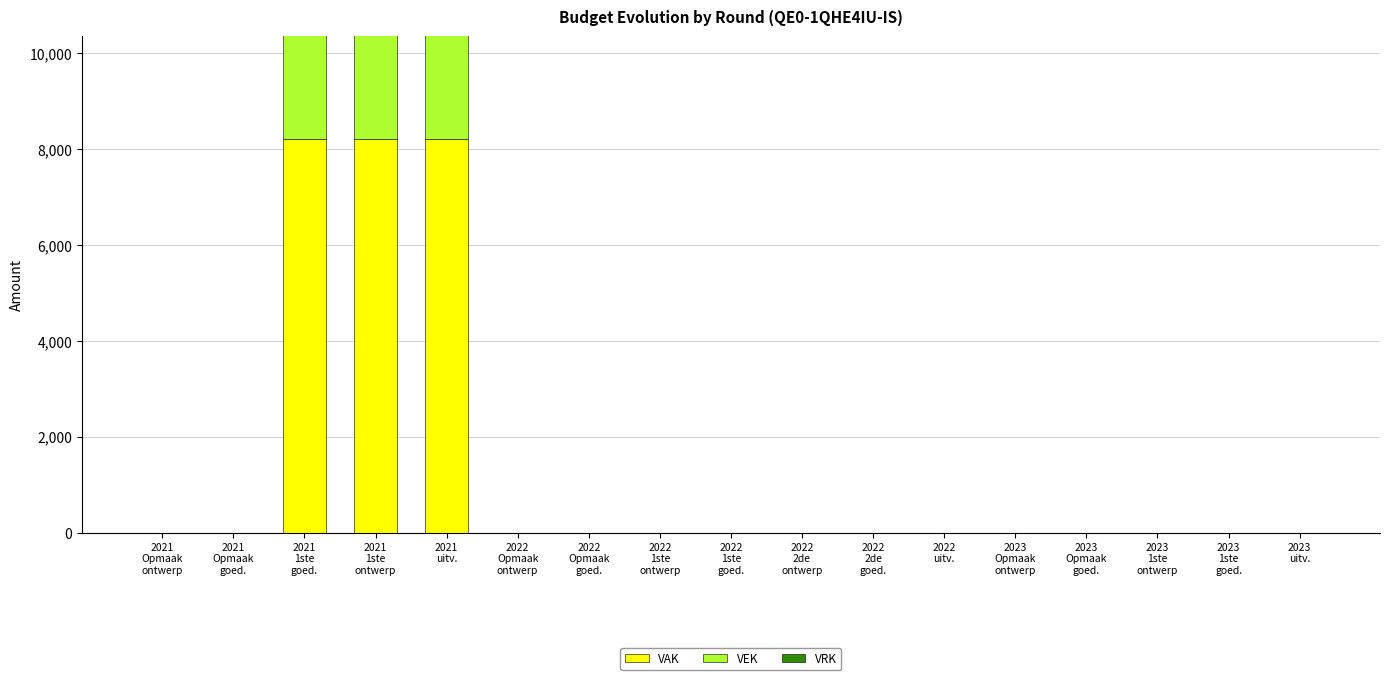

What is the label of the 17th bar from the right?

2021
Opmaak
ontwerp